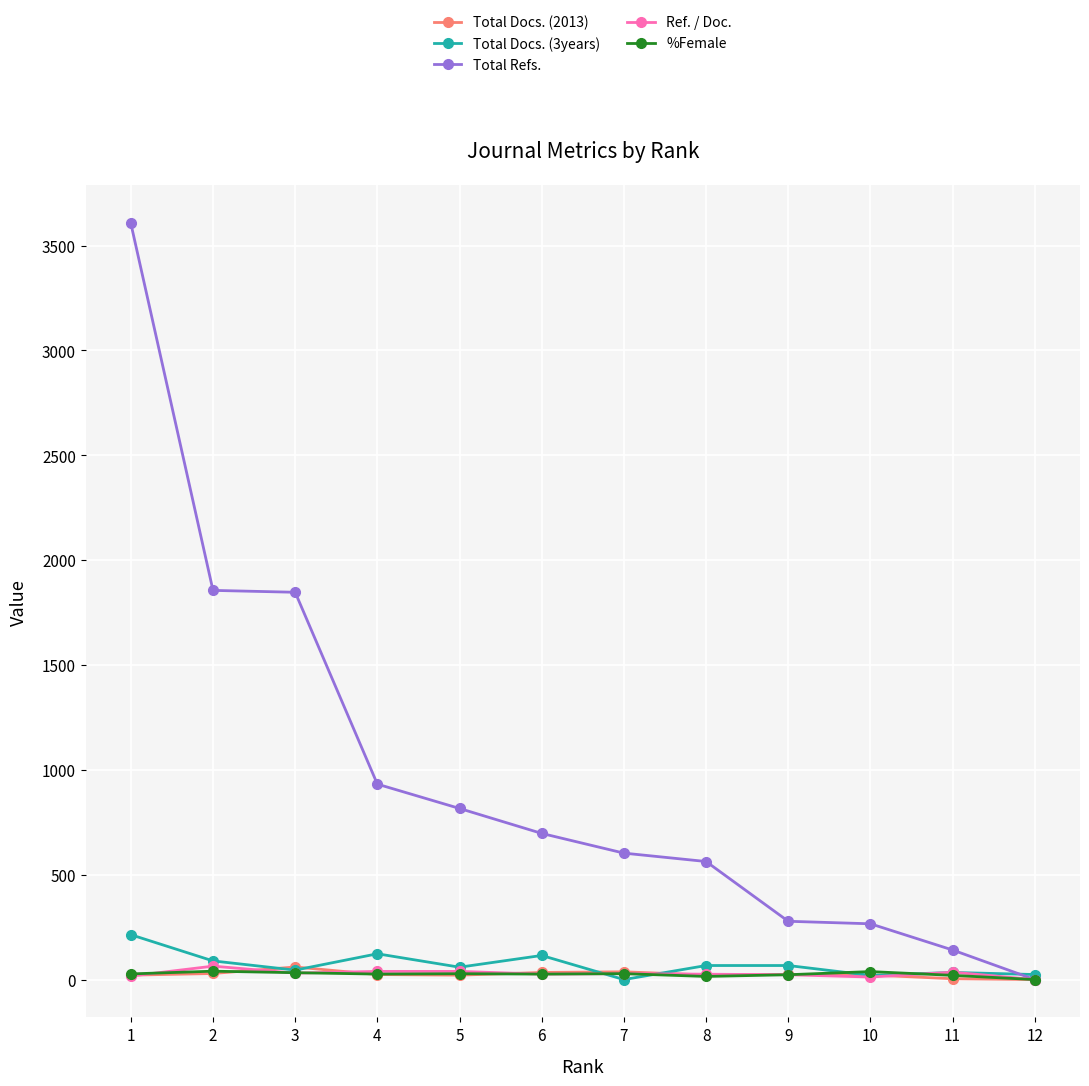

How many categories are shown in the chart?

12